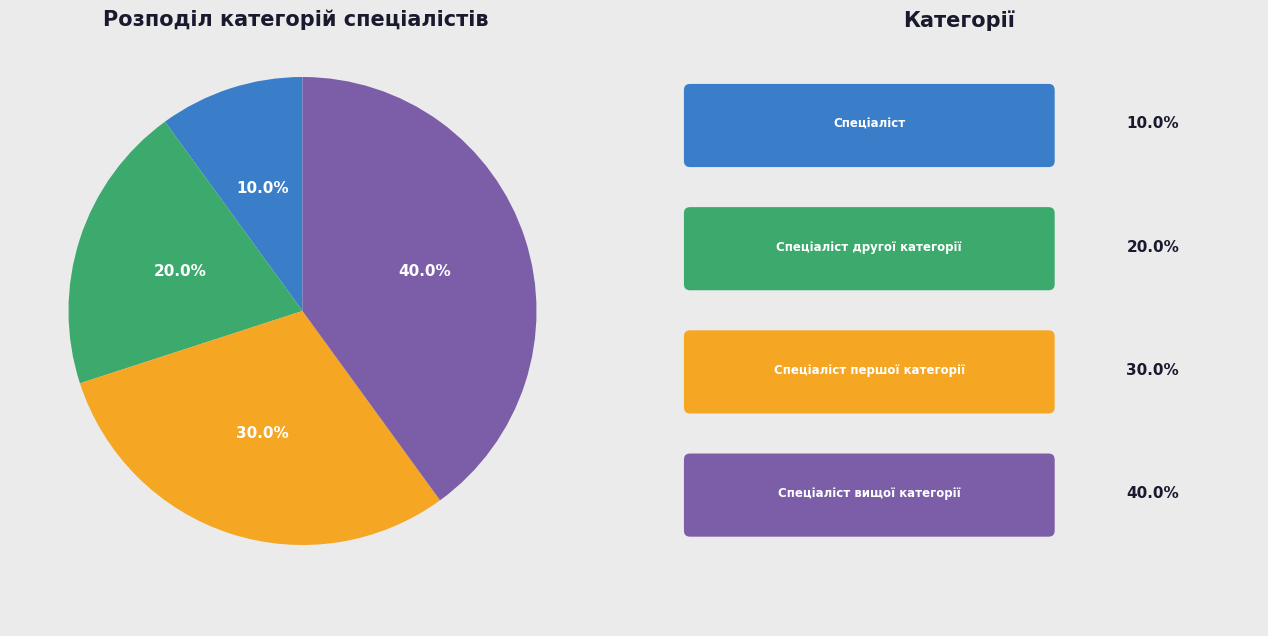

Is there a majority slice in this chart?

No